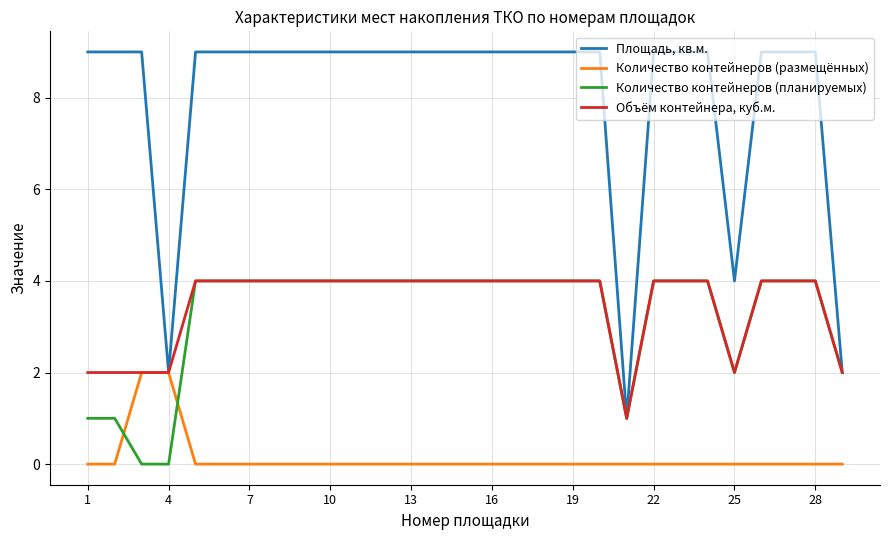

What is the highest value of the Объём контейнера, куб.м. series?

4